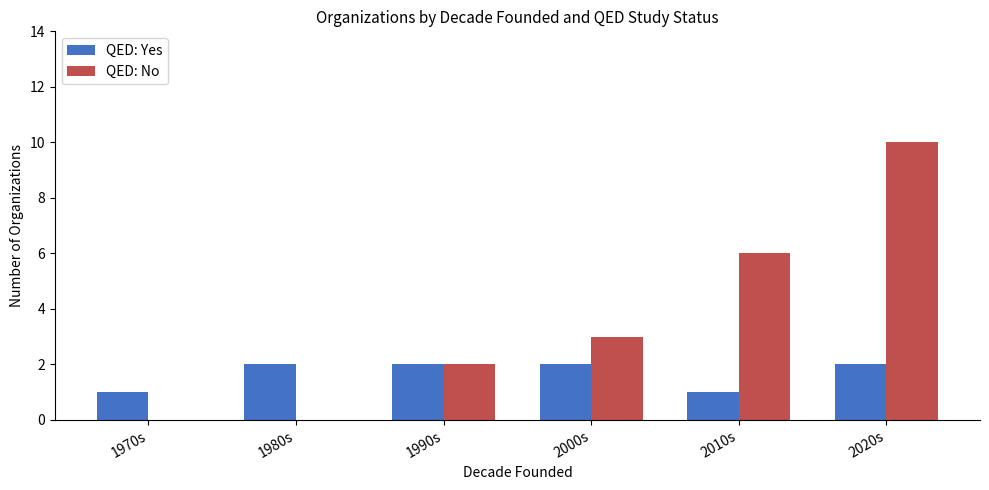

What is the sum of the QED: Yes values at 2000s and 2010s?

3